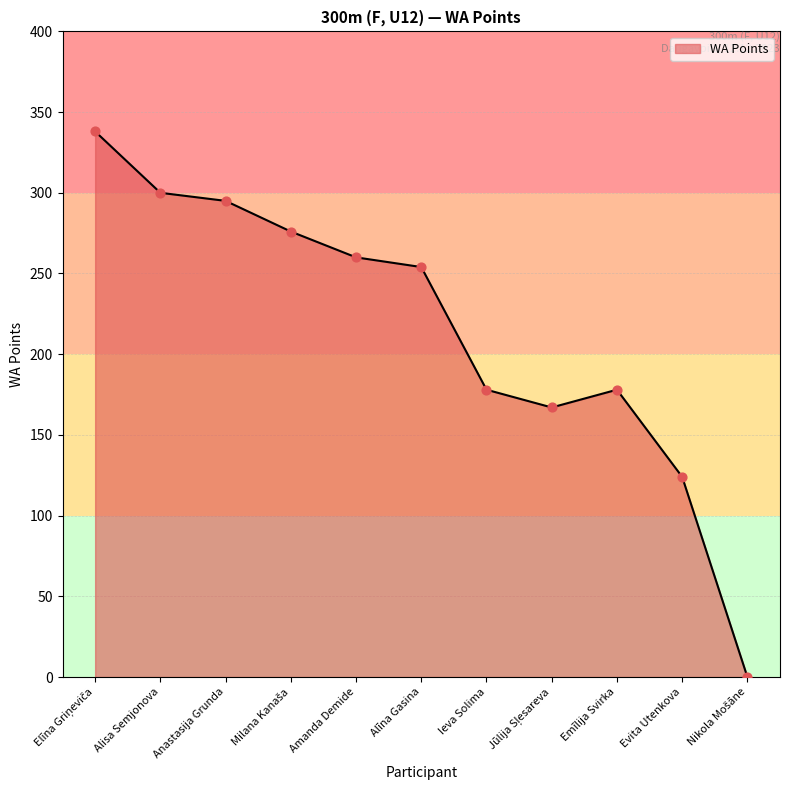

What is the maximum value shown in the chart?

338